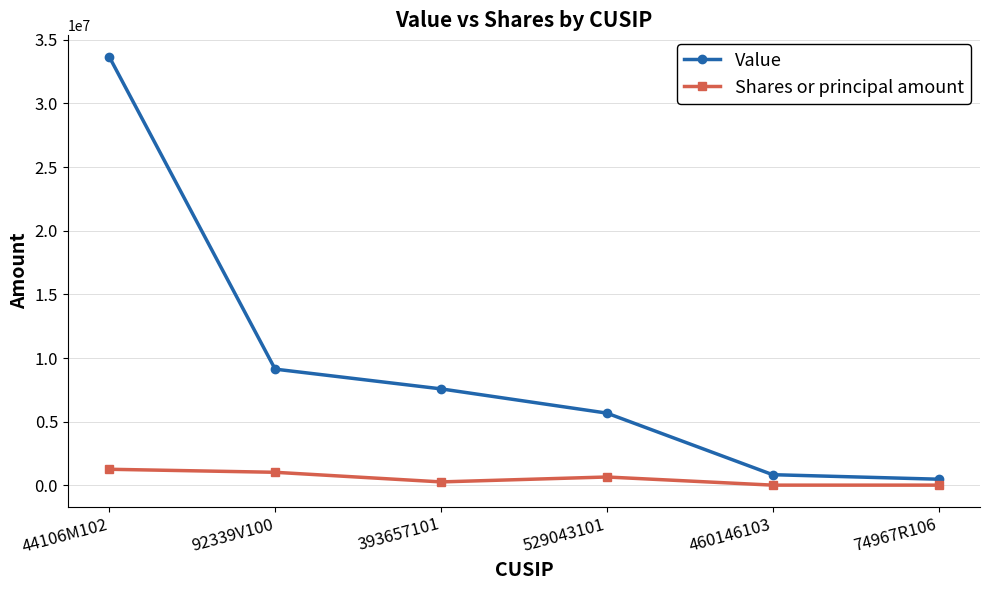

List the series in order of their overall mean, lowest first.

Shares or principal amount, Value